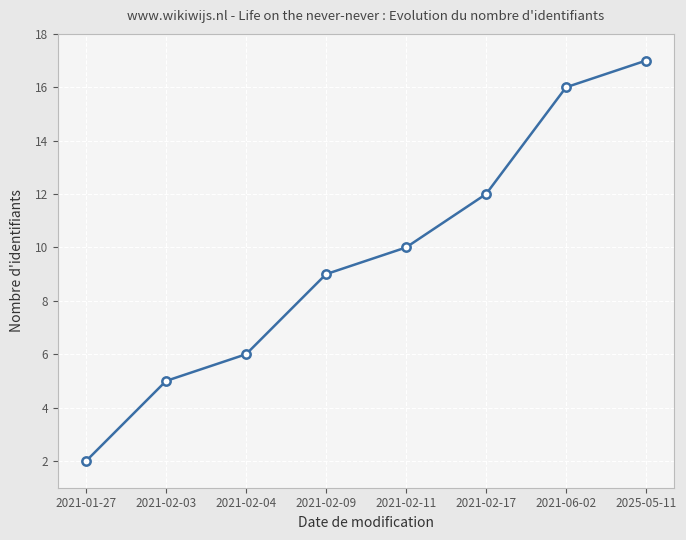

Between 2021-02-17 and 2021-02-03, which is larger?

2021-02-17